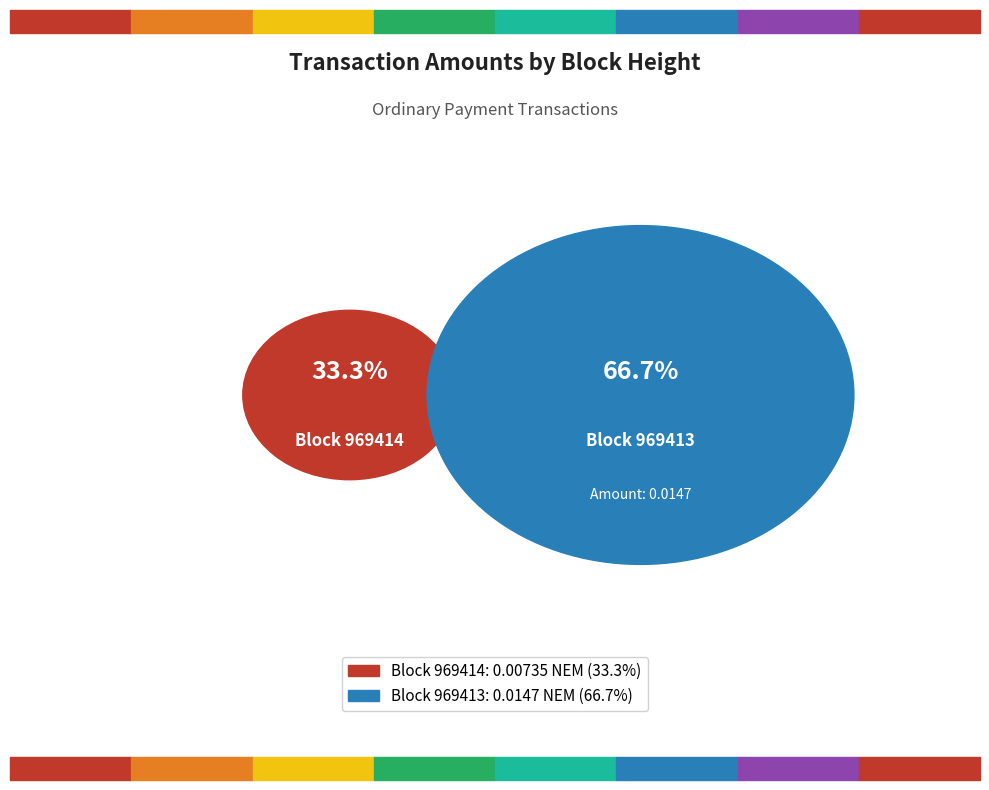

What is the smallest slice in the pie chart?

969414